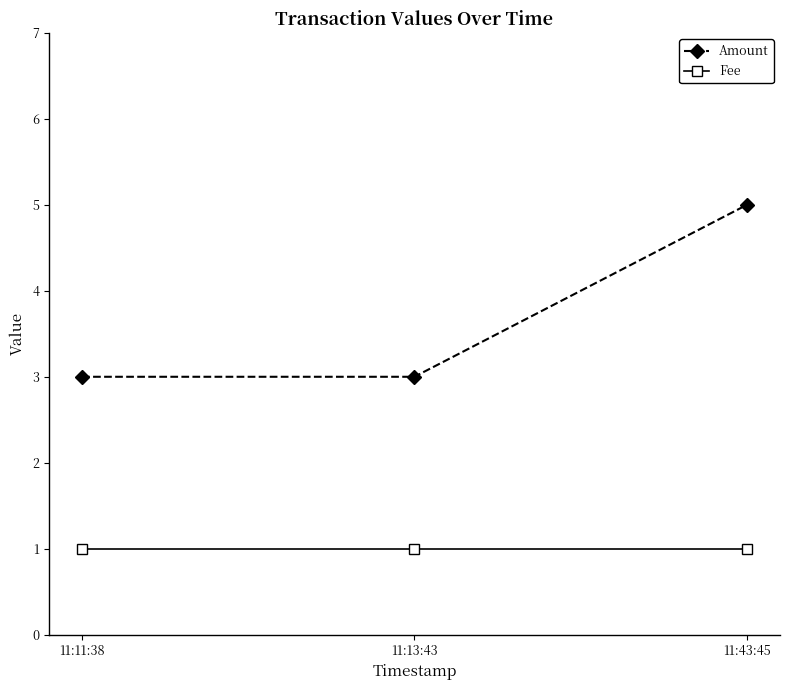

At which category is the sum across all series the highest?

11:43:45